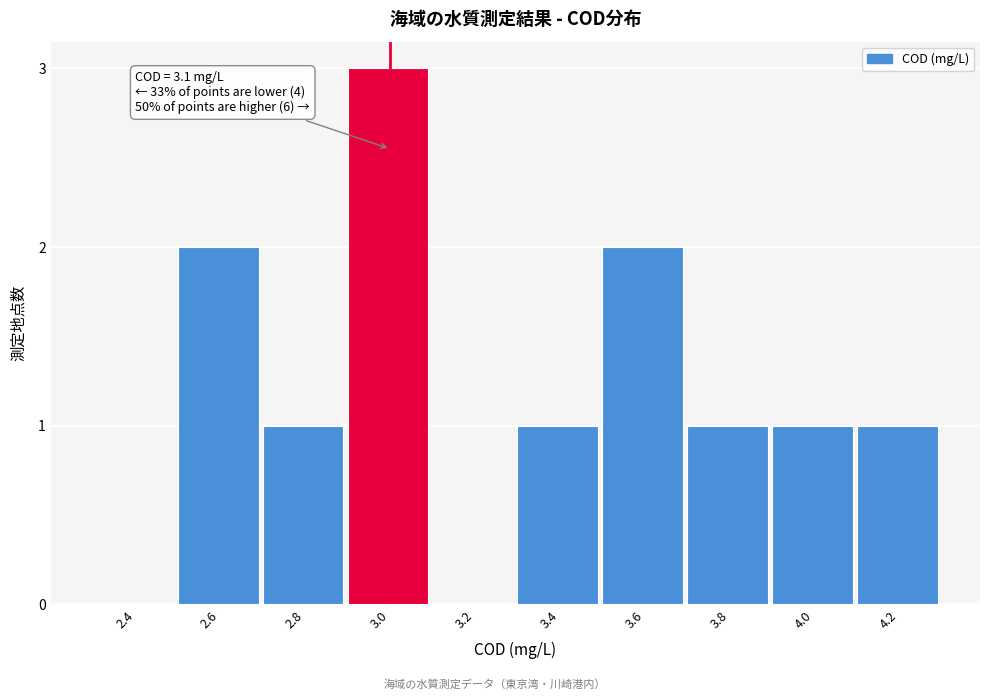

Reading left to right, extract all data points from this chart.

2.4=0	2.6=2	2.8=1	3.0=3	3.2=0	3.4=1	3.6=2	3.8=1	4.0=1	4.2=1